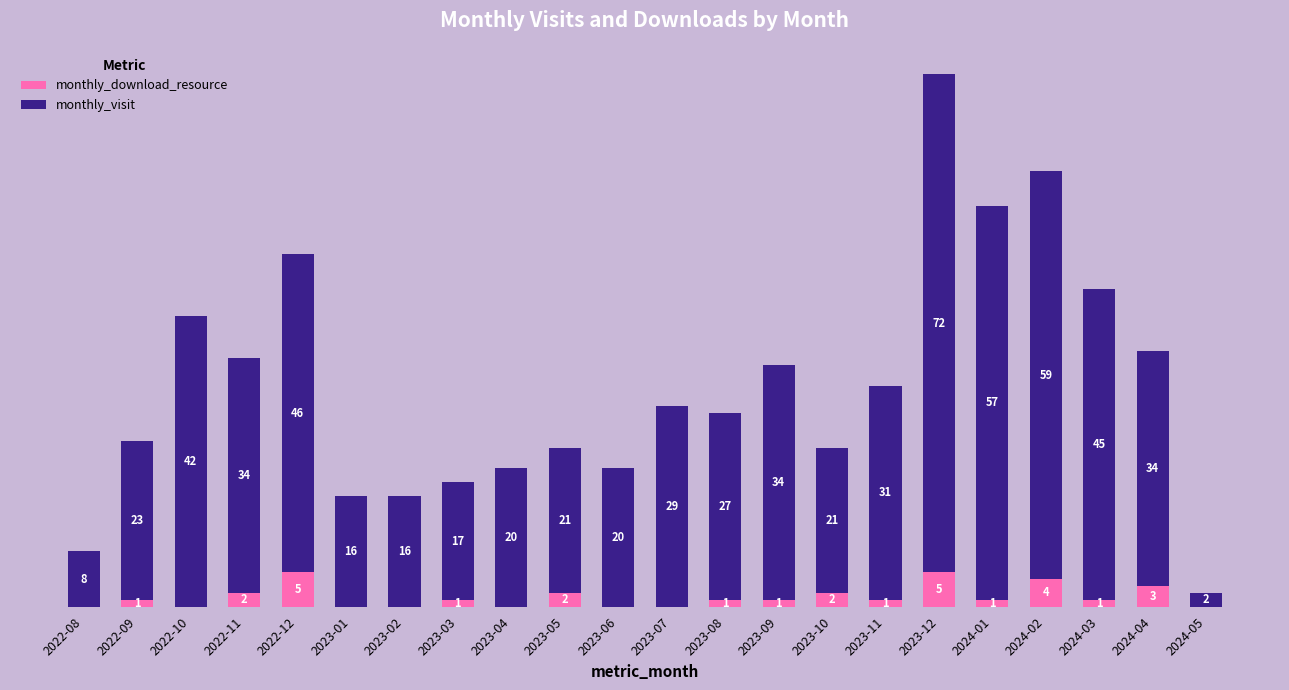

At which category is the sum across all series the highest?

2023-12